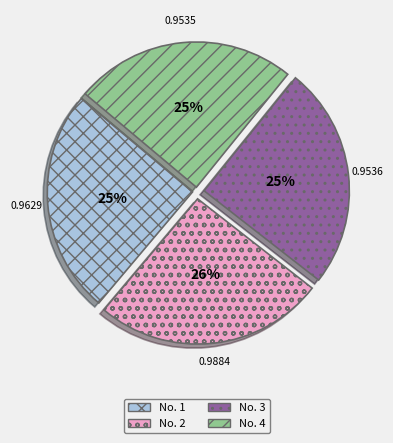

To the nearest percent, what is the difference between the largest and smallest slice percentages?

1%